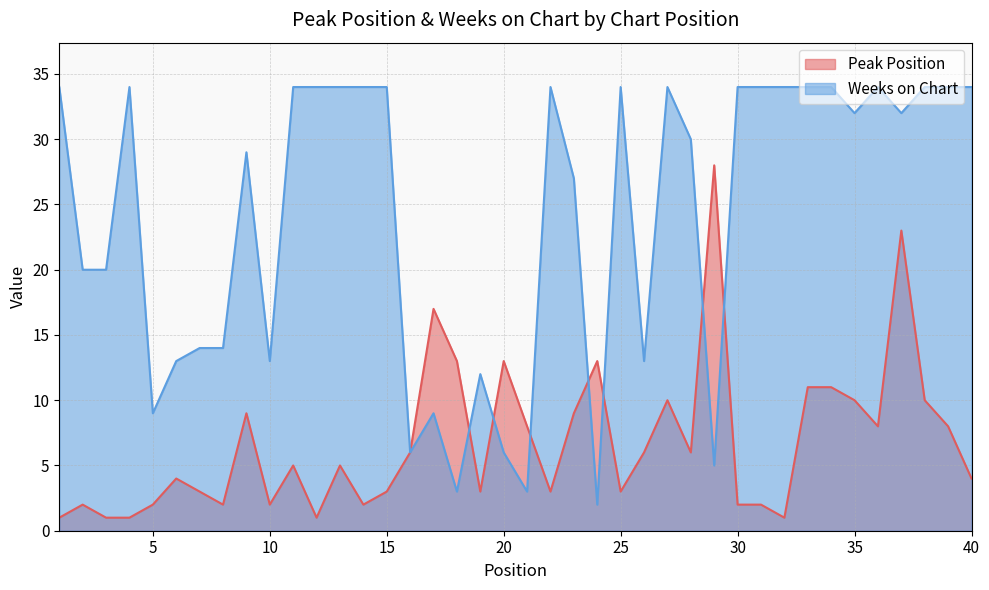

Reading left to right, what are all the values shown in this chart?

Peak Position: 1=1	2=2	3=1	4=1	5=2	6=4	7=3	8=2	9=9	10=2	11=5	12=1	13=5	14=2	15=3	16=6	17=17	18=13	19=3	20=13	21=8	22=3	23=9	24=13	25=3	26=6	27=10	28=6	29=28	30=2	31=2	32=1	33=11	34=11	35=10	36=8	37=23	38=10	39=8	40=4
Weeks on Chart: 1=34	2=20	3=20	4=34	5=9	6=13	7=14	8=14	9=29	10=13	11=34	12=34	13=34	14=34	15=34	16=6	17=9	18=3	19=12	20=6	21=3	22=34	23=27	24=2	25=34	26=13	27=34	28=30	29=5	30=34	31=34	32=34	33=34	34=34	35=32	36=34	37=32	38=34	39=34	40=34